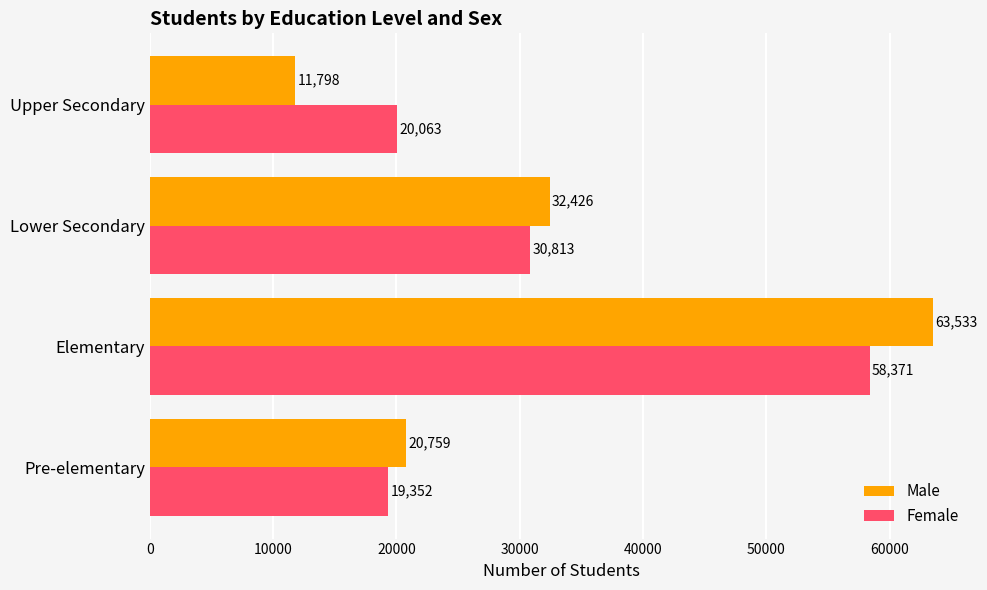

Is it true that Male equals 22037 at Elementary?

False